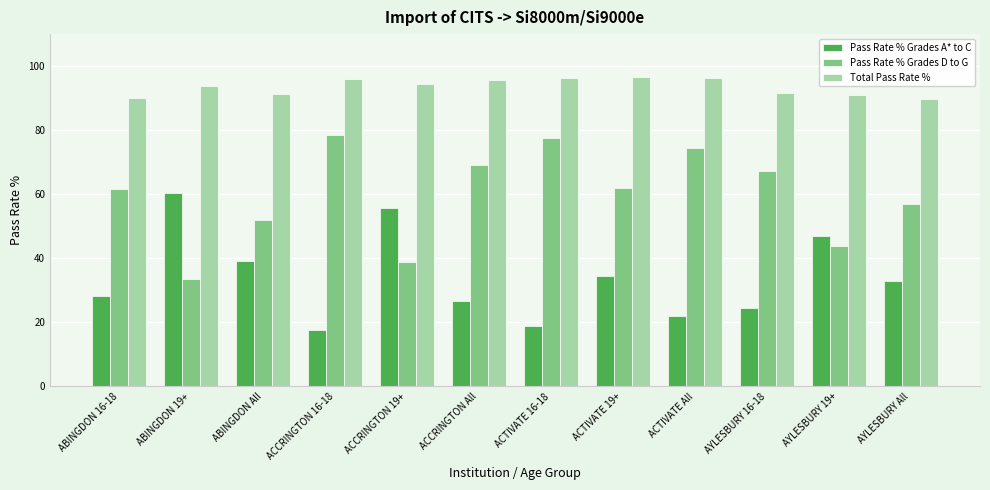

What value does the Pass Rate % Grades A* to C series have at ACTIVATE All?

21.9